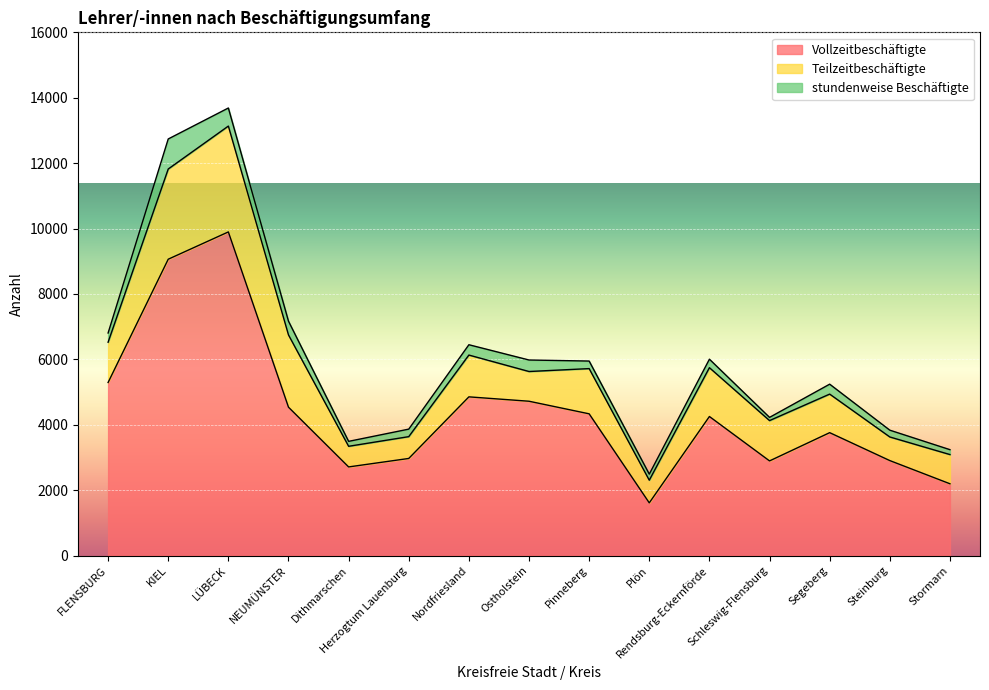

Where is the first local maximum for Teilzeitbeschäftigte?

LÜBECK